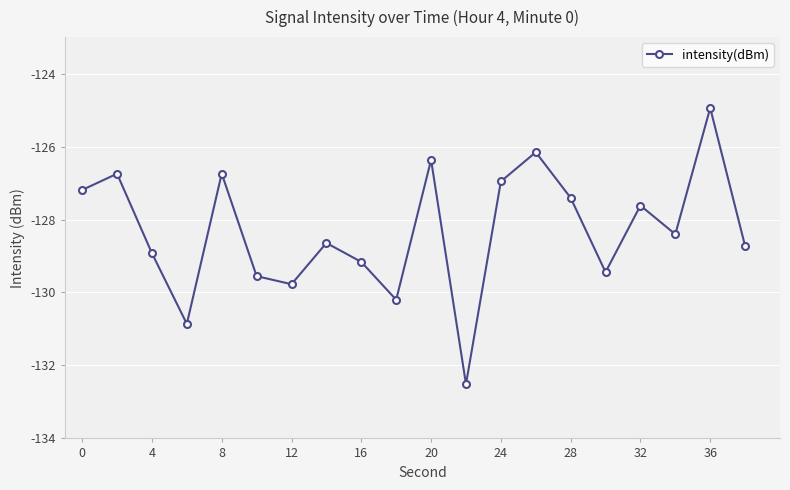

What is the difference between the second highest and second lowest values?

4.7